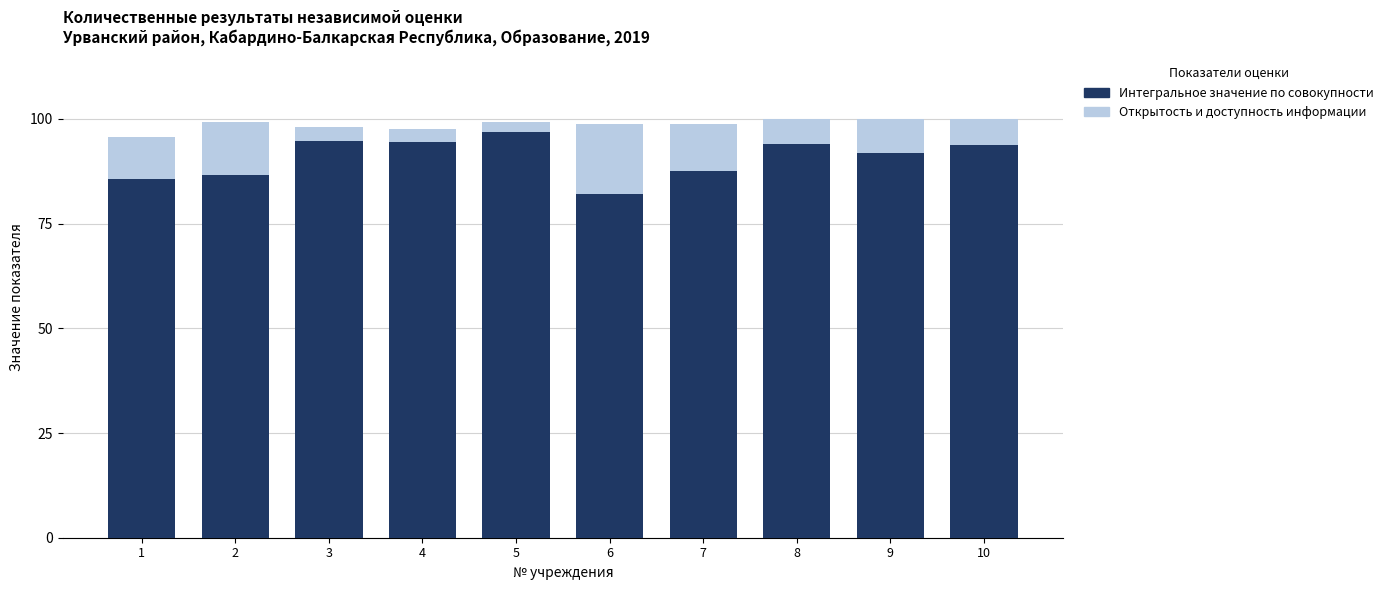

Rank the series by their average value, from highest to lowest.

Открытость и доступность информации, Интегральное значение по совокупности